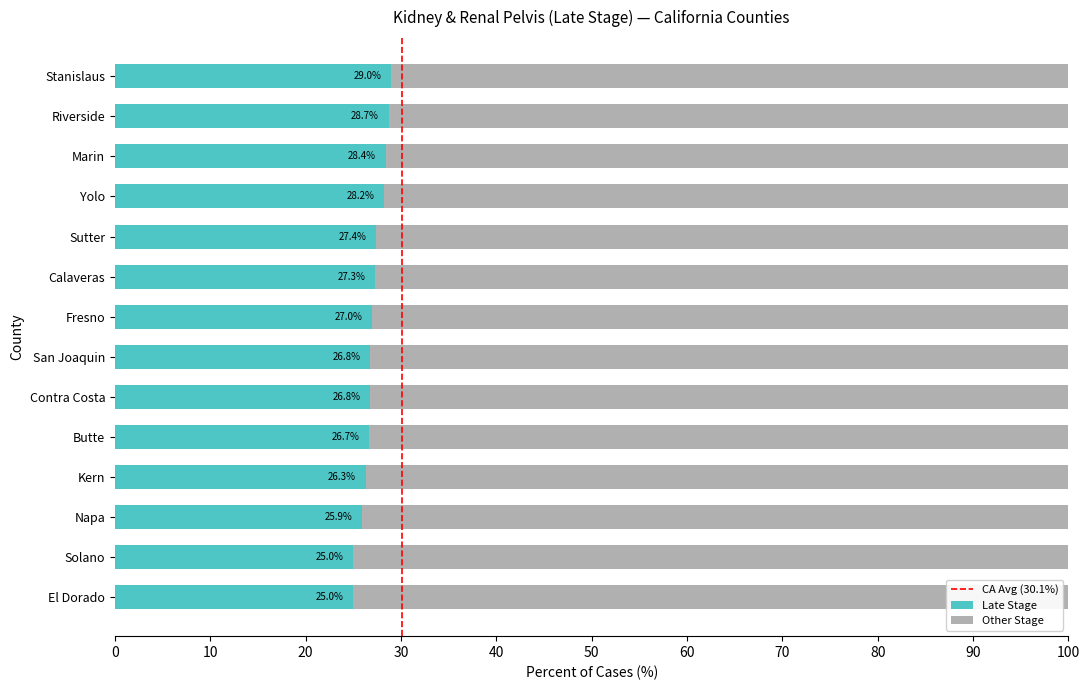

The Late Stage series shows 27.3 at Calaveras. True or false?

True